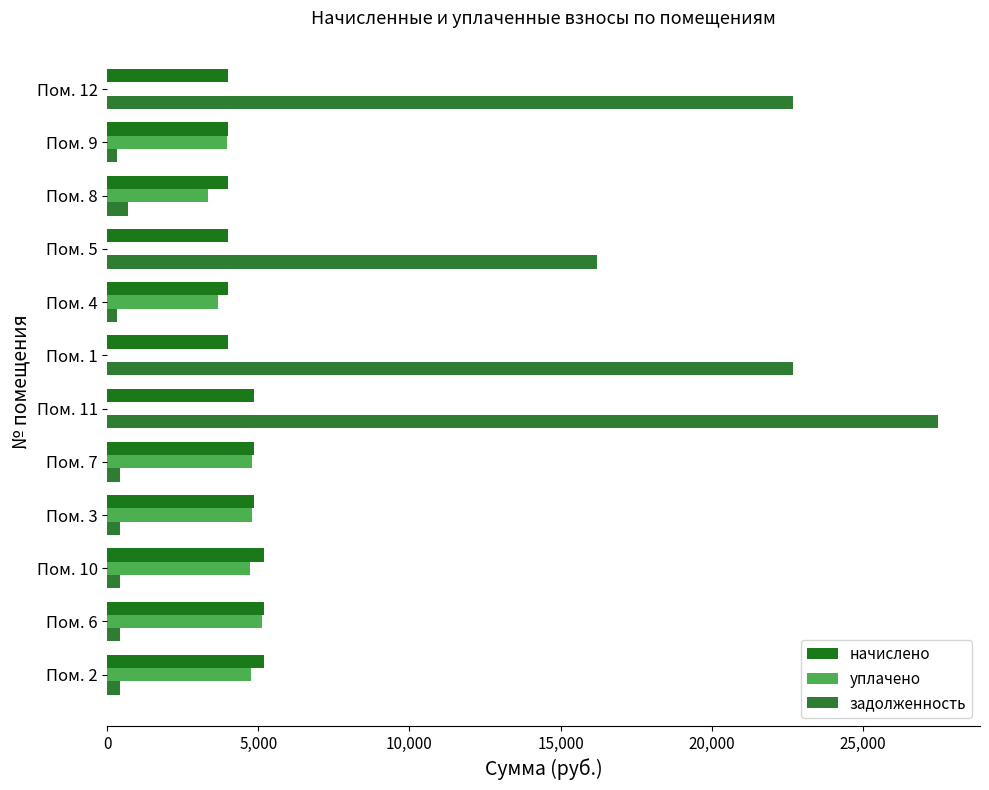

What is the average value of the задолженность series?

7707.8